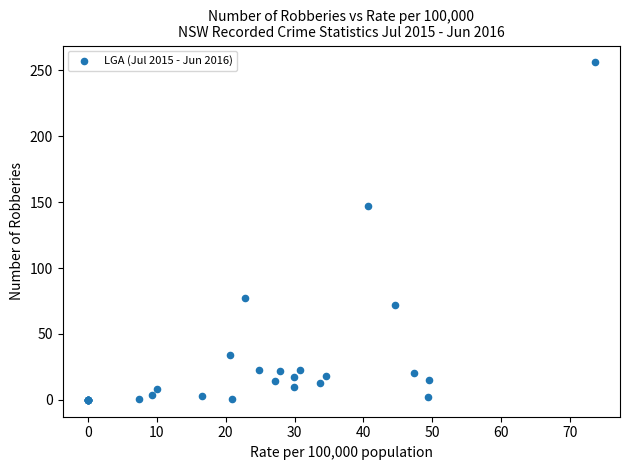

What Y value in the scatter plot is closest to 128?

147